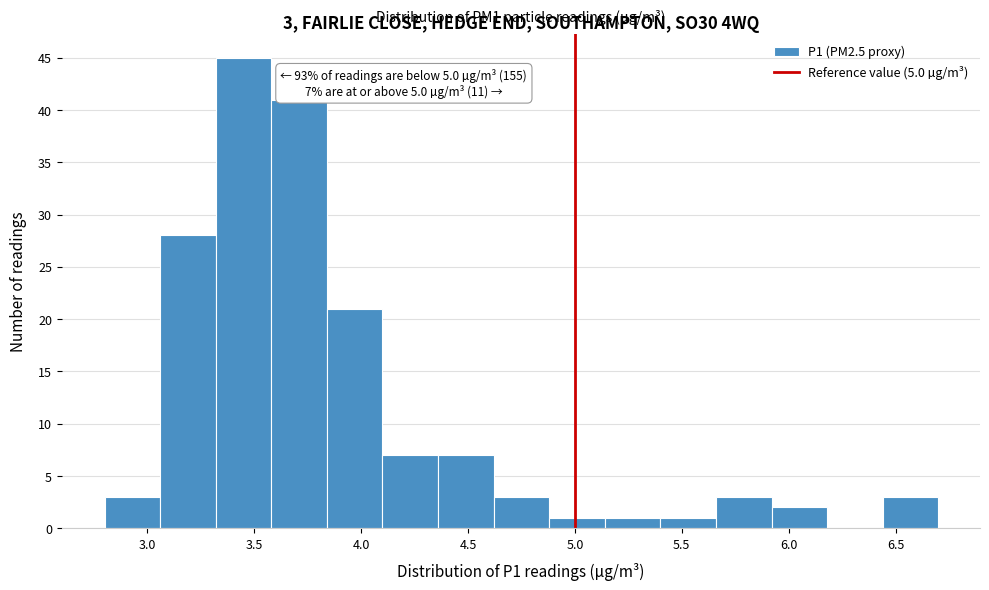

Which range on the x-axis has the tallest bar?

3.32 to 3.58